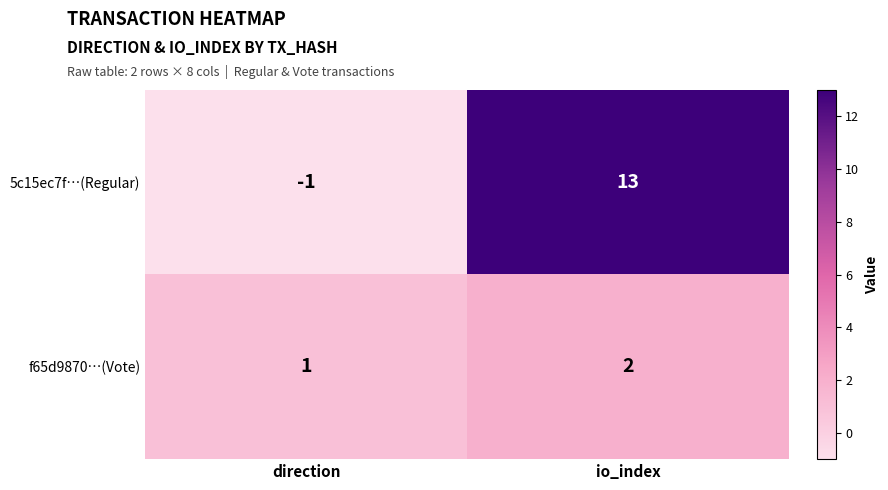

What is the smallest value displayed?

-1